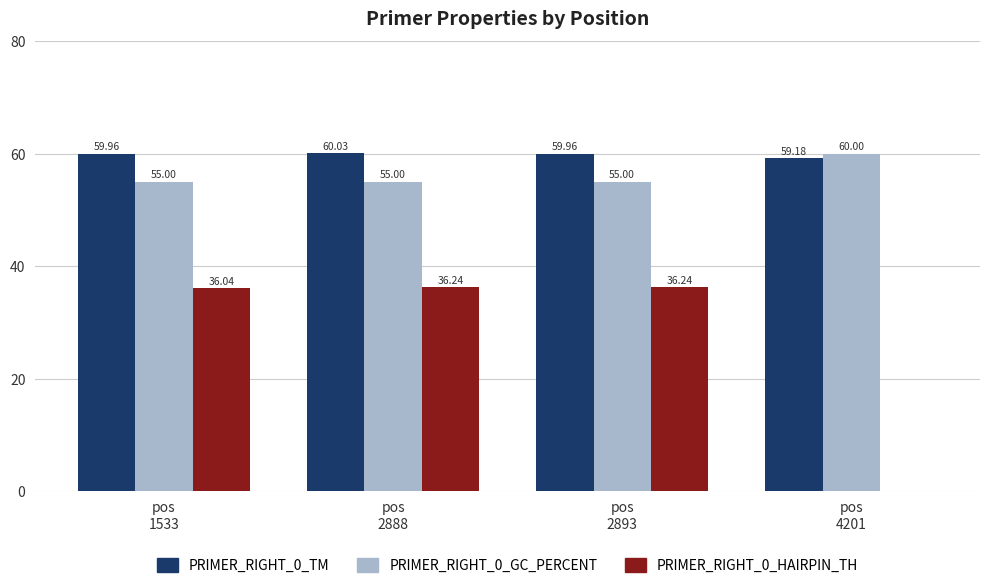

Reading left to right, list all the values displayed in this chart.

PRIMER_RIGHT_0_TM: 60.0	60.0	60.0	59.2
PRIMER_RIGHT_0_GC_PERCENT: 55.0	55.0	55.0	60.0
PRIMER_RIGHT_0_HAIRPIN_TH: 36.0	36.2	36.2	0.0